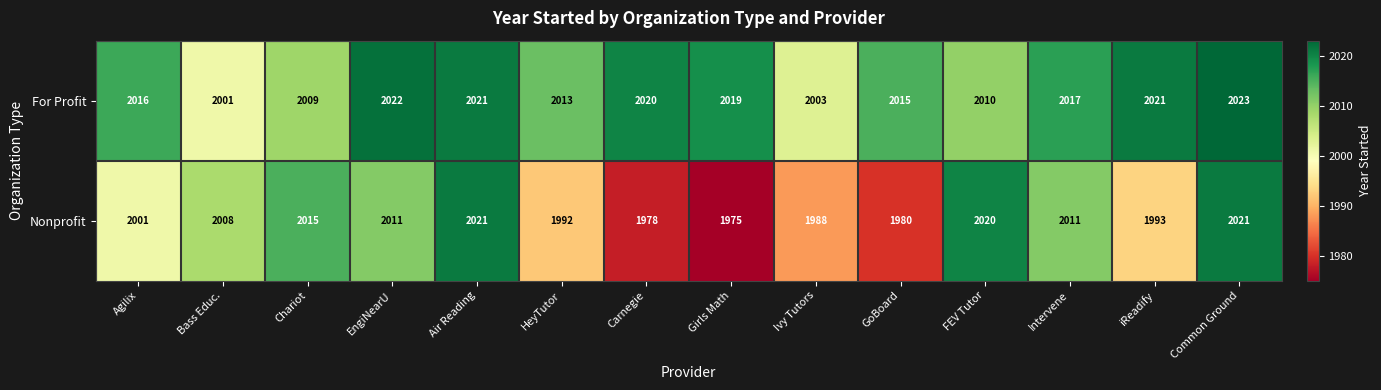

What is the difference between the highest and lowest values at EngiNearU?

11